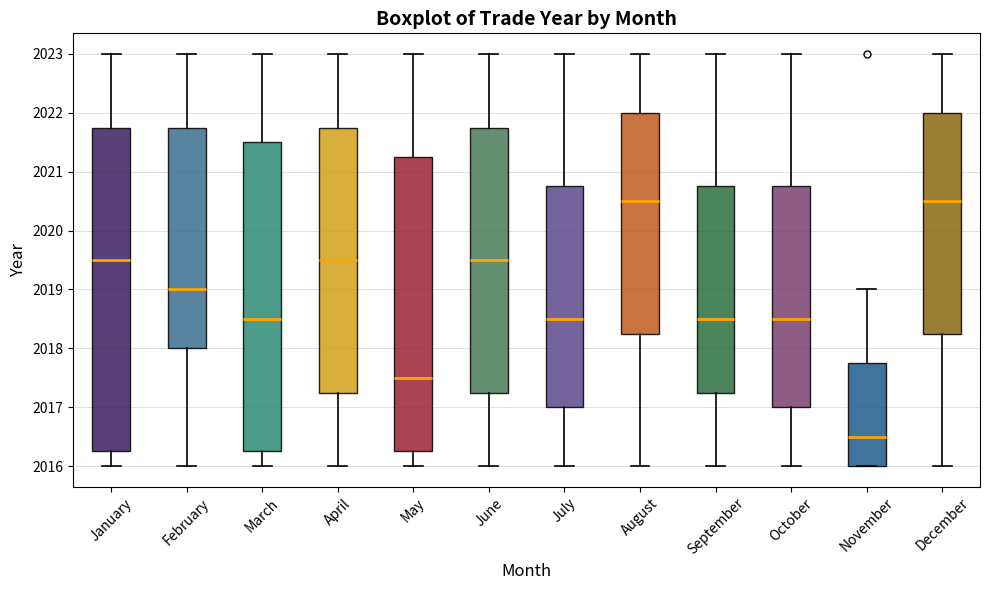

Reading left to right, read every box against the y-axis: the position of its median line, the range the box covers, and the ends of its whiskers. The values are not printed on the chart, so give them approximately, as read against the axis.

January: median 2019.5, box 2016.3 to 2021.8, whiskers 2016.0 to 2023.0
February: median 2019.0, box 2018.0 to 2021.8, whiskers 2016.0 to 2023.0
March: median 2018.5, box 2016.3 to 2021.5, whiskers 2016.0 to 2023.0
April: median 2019.5, box 2017.3 to 2021.8, whiskers 2016.0 to 2023.0
May: median 2017.5, box 2016.3 to 2021.3, whiskers 2016.0 to 2023.0
June: median 2019.5, box 2017.3 to 2021.8, whiskers 2016.0 to 2023.0
July: median 2018.5, box 2017.0 to 2020.8, whiskers 2016.0 to 2023.0
August: median 2020.5, box 2018.3 to 2022.0, whiskers 2016.0 to 2023.0
September: median 2018.5, box 2017.3 to 2020.8, whiskers 2016.0 to 2023.0
October: median 2018.5, box 2017.0 to 2020.8, whiskers 2016.0 to 2023.0
November: median 2016.5, box 2016.0 to 2017.8, whiskers 2016.0 to 2019.0
December: median 2020.5, box 2018.3 to 2022.0, whiskers 2016.0 to 2023.0